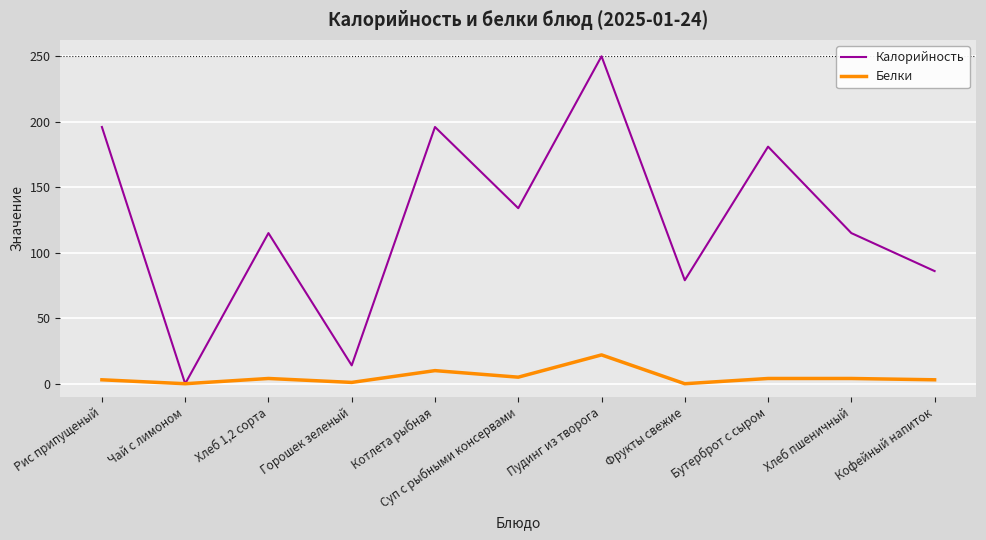

At which category does Белки reach its first local peak?

Хлеб 1,2 сорта